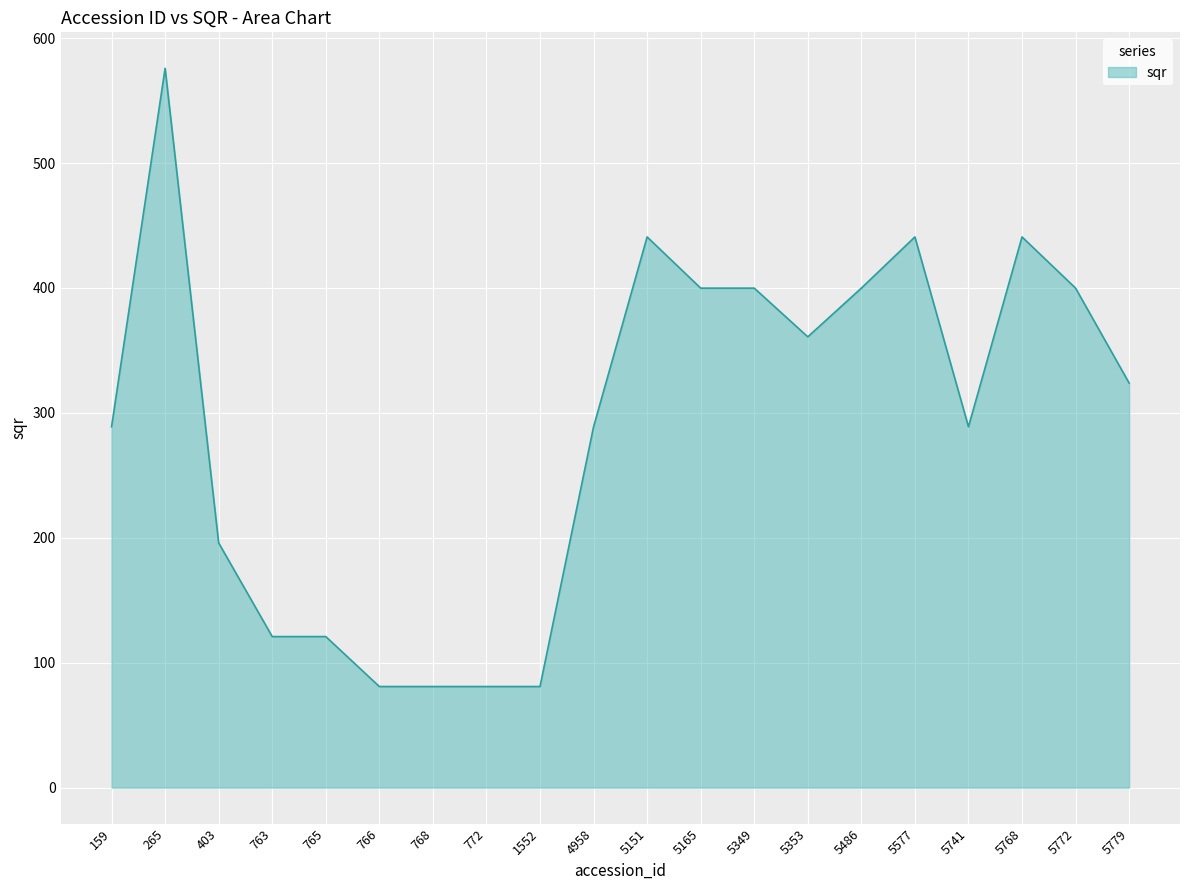

What is the change in value from 5151 to 5772?

-41.0